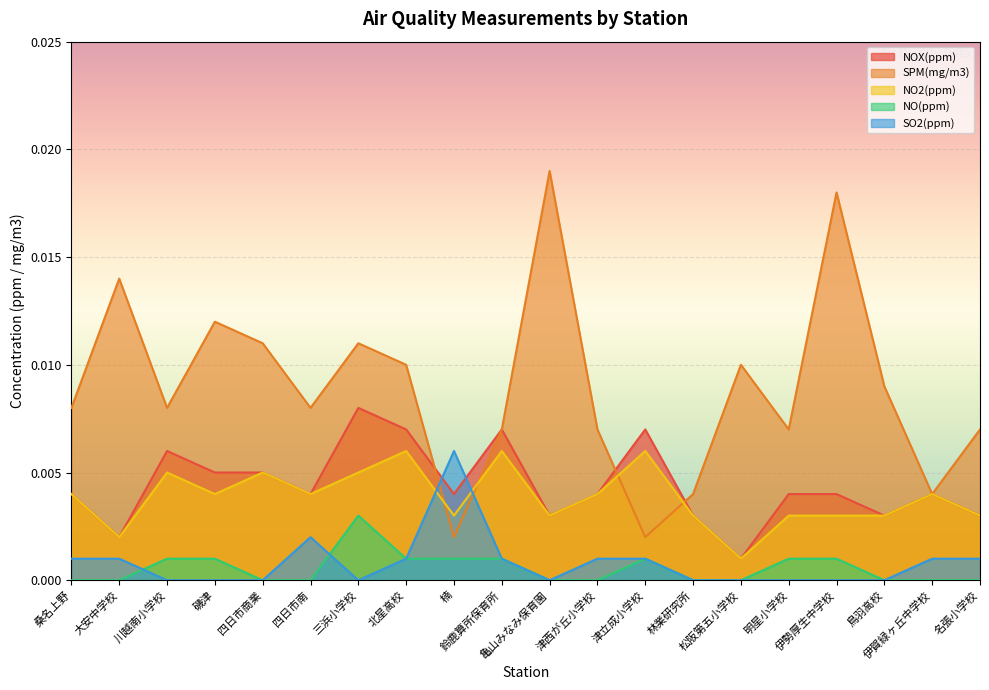

Does the chart display data point markers on the line(s)?

No